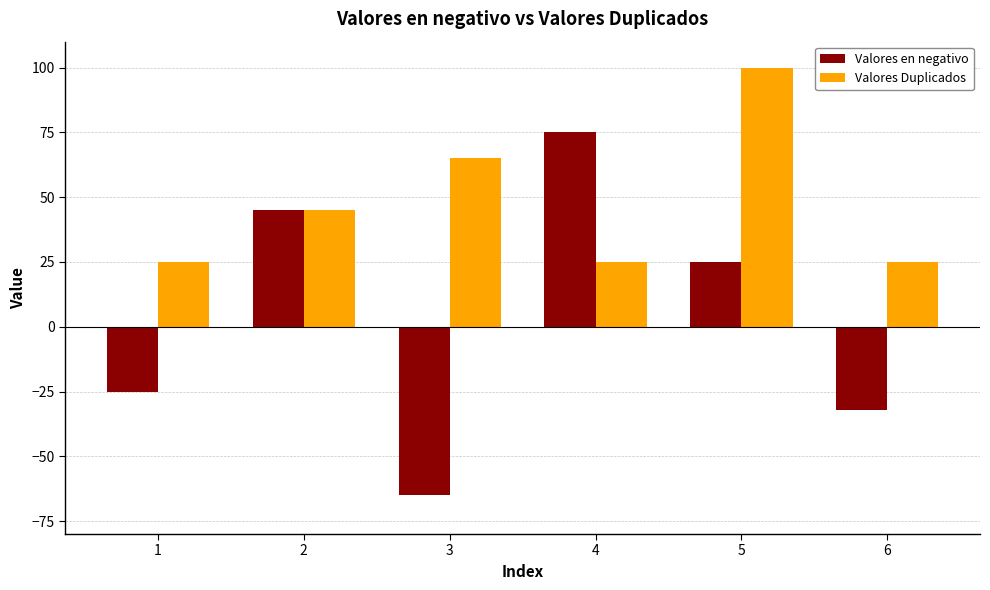

Is the value of Valores en negativo at 6 greater than the value of Valores Duplicados at 2?

No